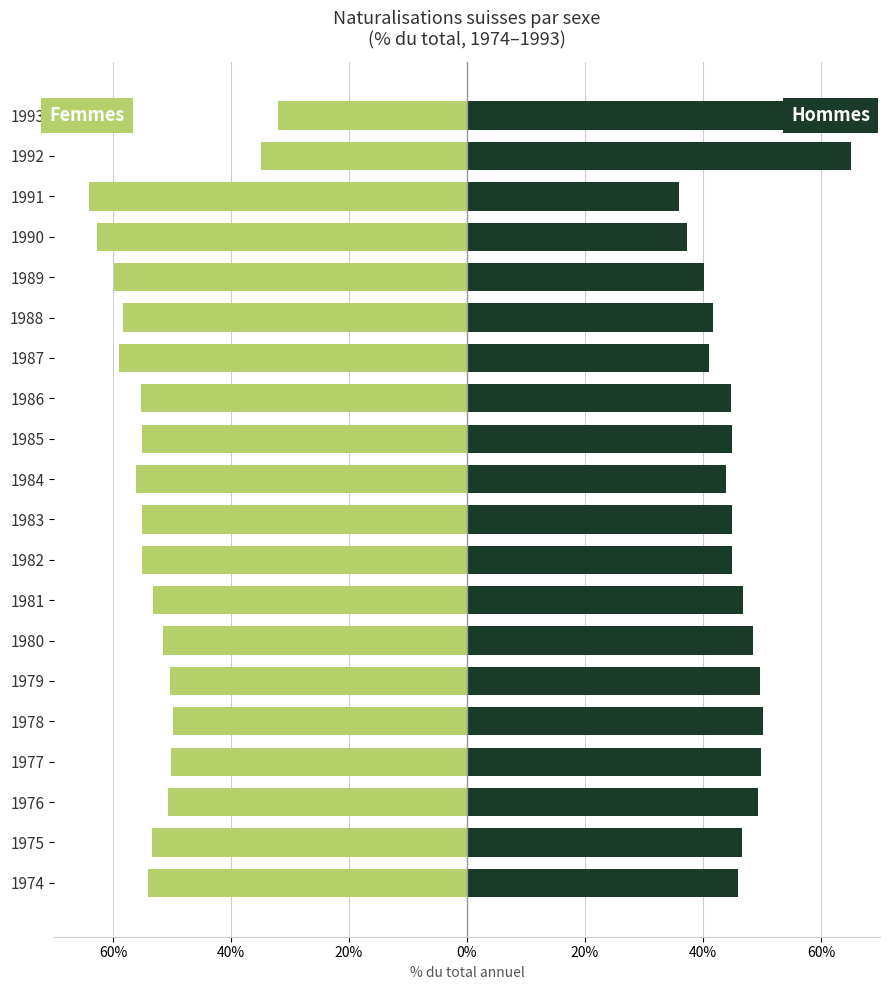

List the series in order of their peak value, lowest first.

Femmes, Hommes